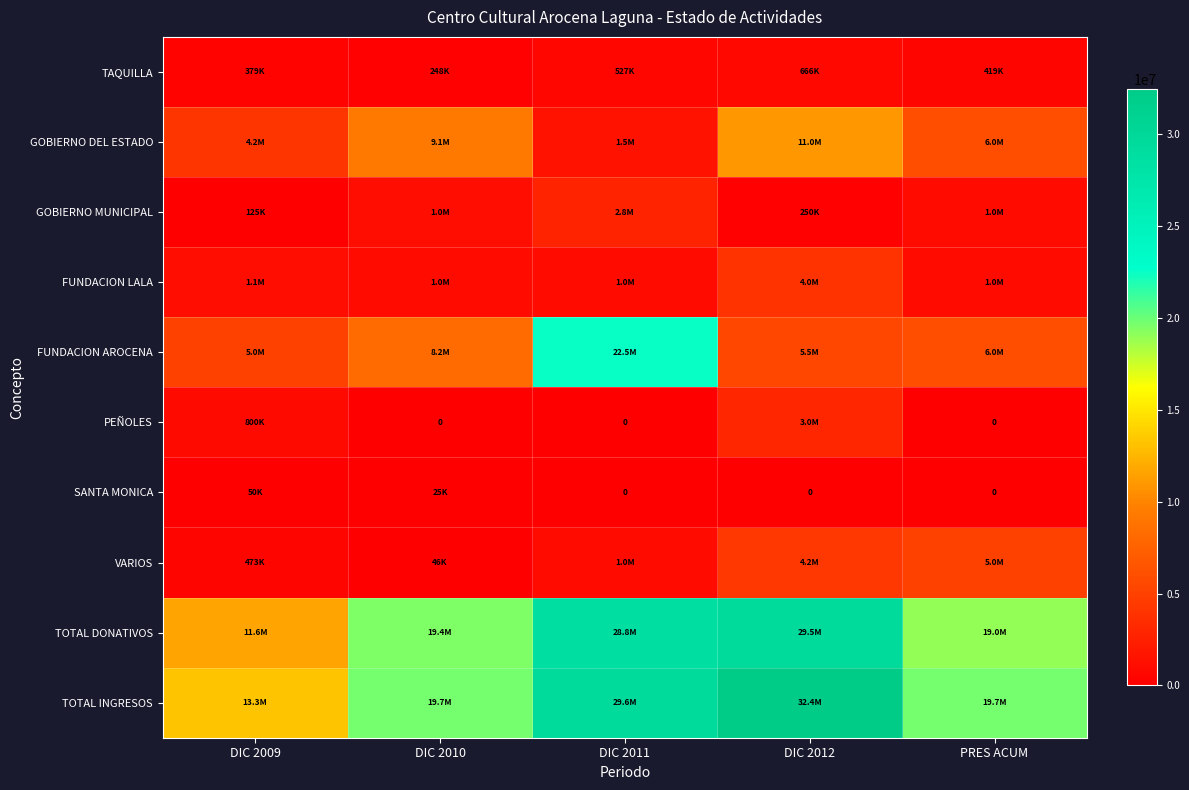

Which series has the largest range (max minus min)?

TOTAL INGRESOS